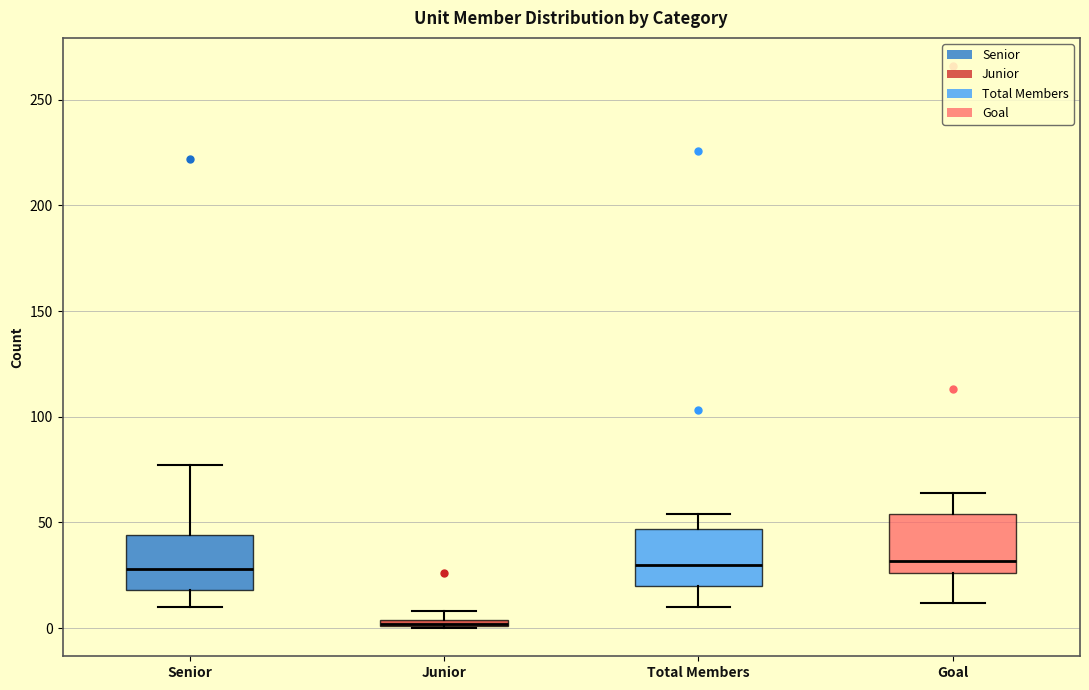

Where is the lower edge of the box for Junior on the y-axis? The values are not printed on the chart, so give them approximately, as read against the axis.

0